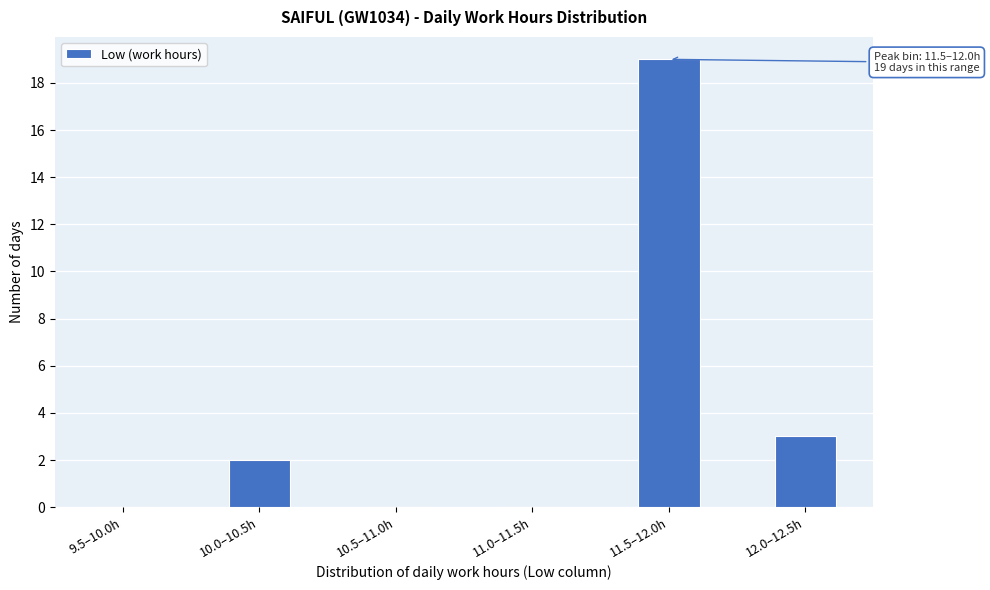

Reading left to right, transcribe all the data shown in this chart.

9.5–10.0h=0	10.0–10.5h=2	10.5–11.0h=0	11.0–11.5h=0	11.5–12.0h=19	12.0–12.5h=3